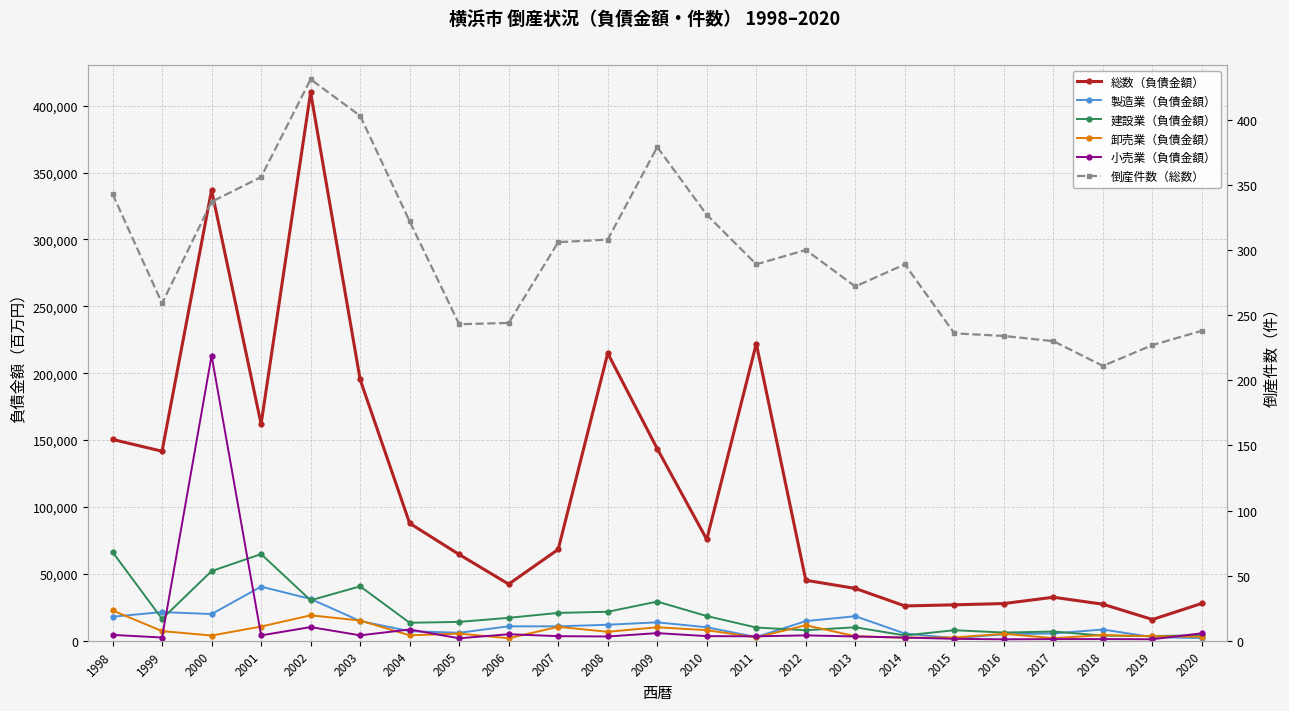

What is the difference between the maximum and minimum values in the 倒産件数（総数） series?

220